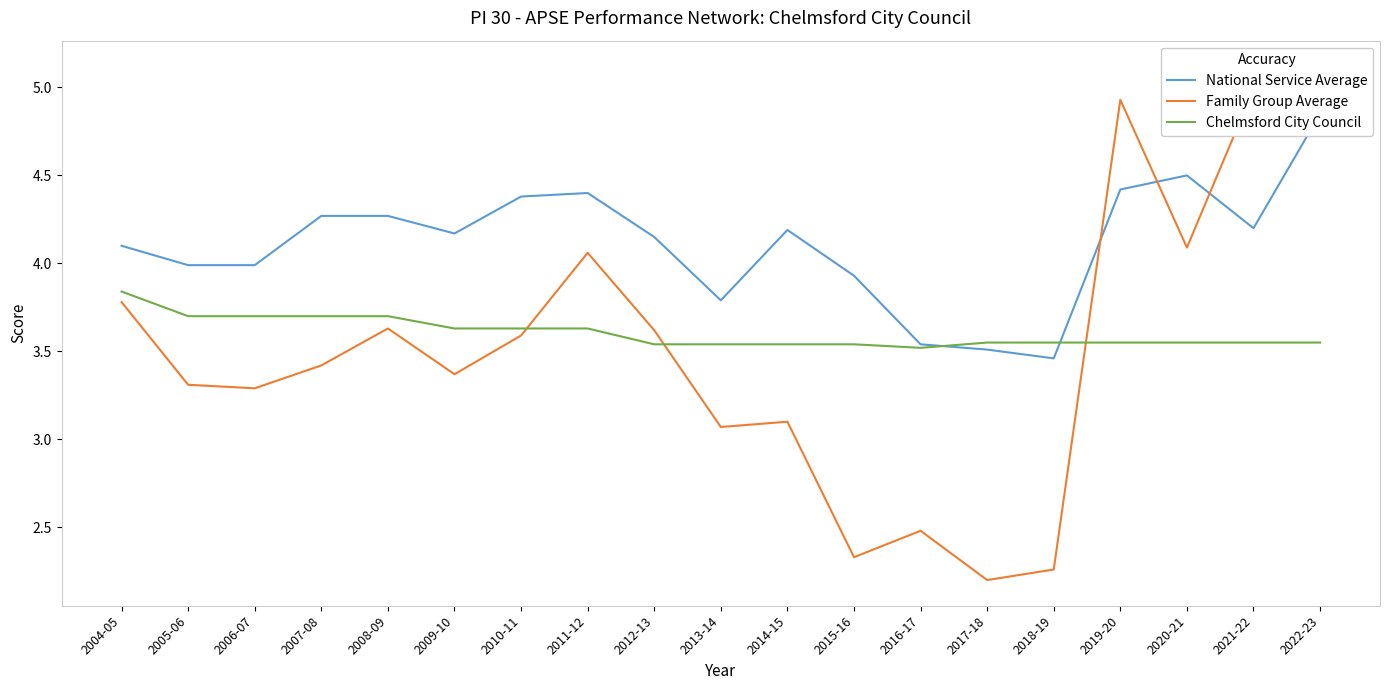

At how many categories does at least one series exceed 3?

19